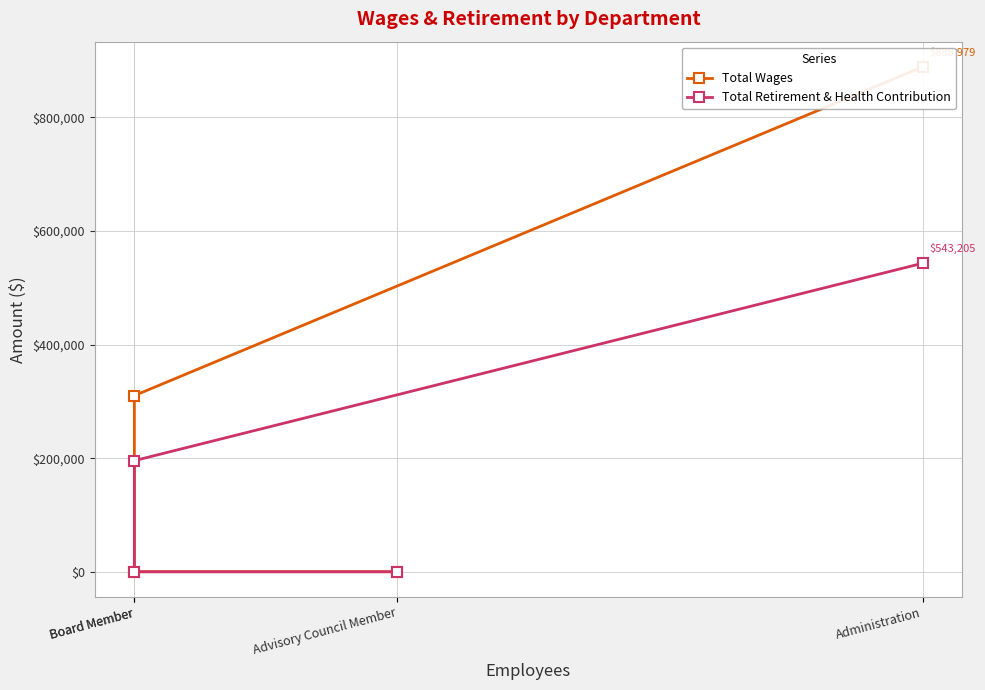

What is the difference between the highest and lowest values at Board Member?

114523